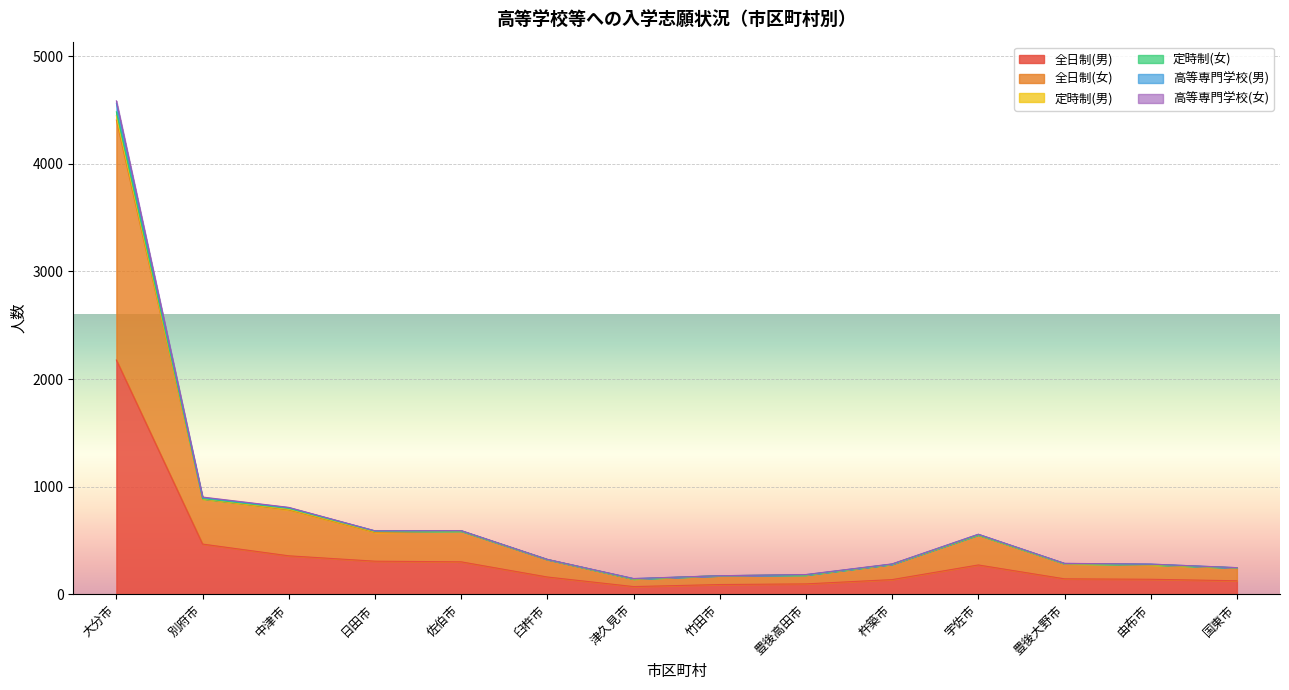

At which category is the sum across all series the highest?

大分市